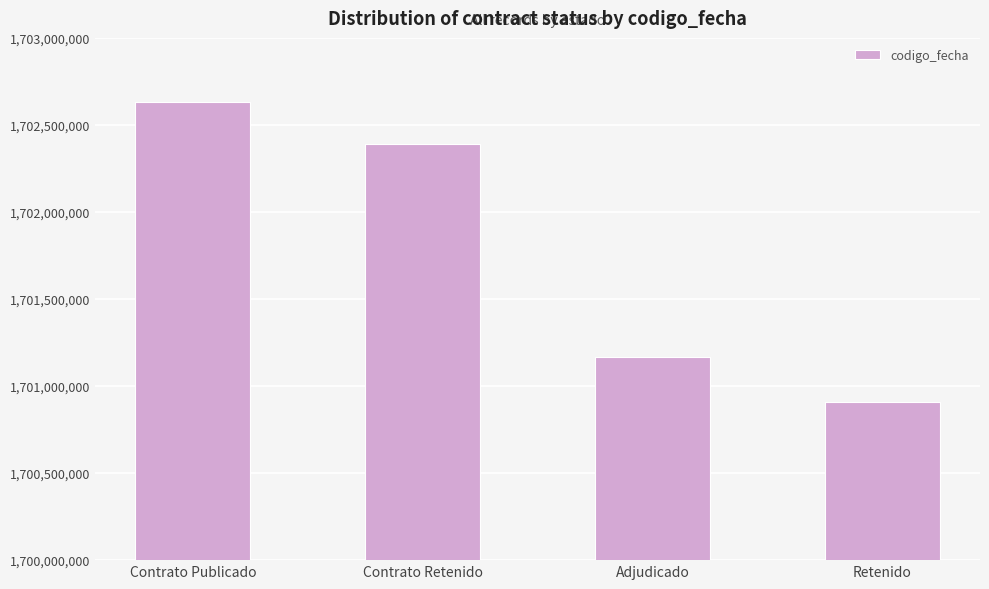

What is the difference between the values at Adjudicado and Contrato Retenido?

1224479